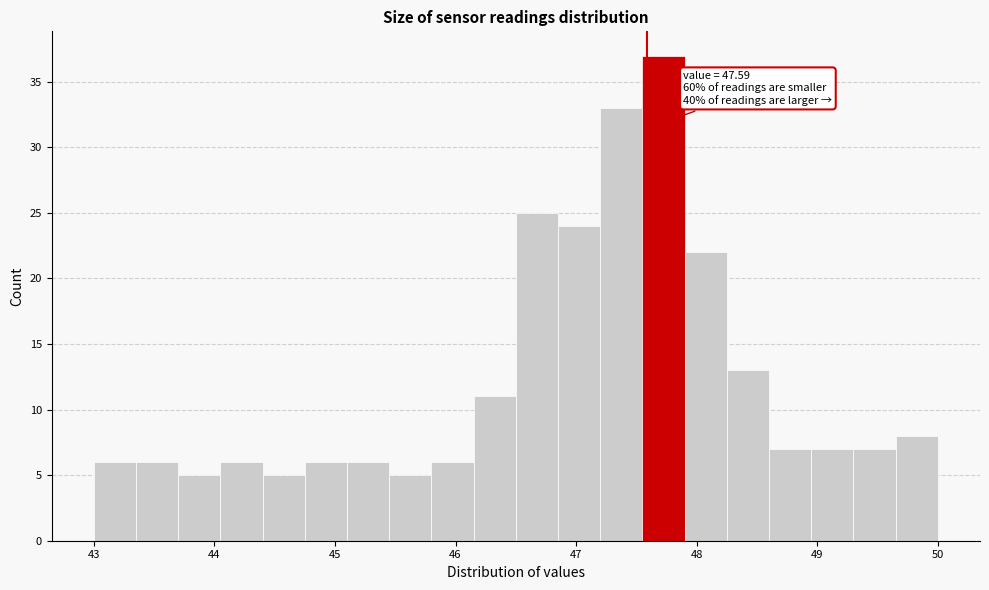

Around what value on the x-axis is the tallest bar? Give the approximate position of its centre, as read against the axis.

47.7